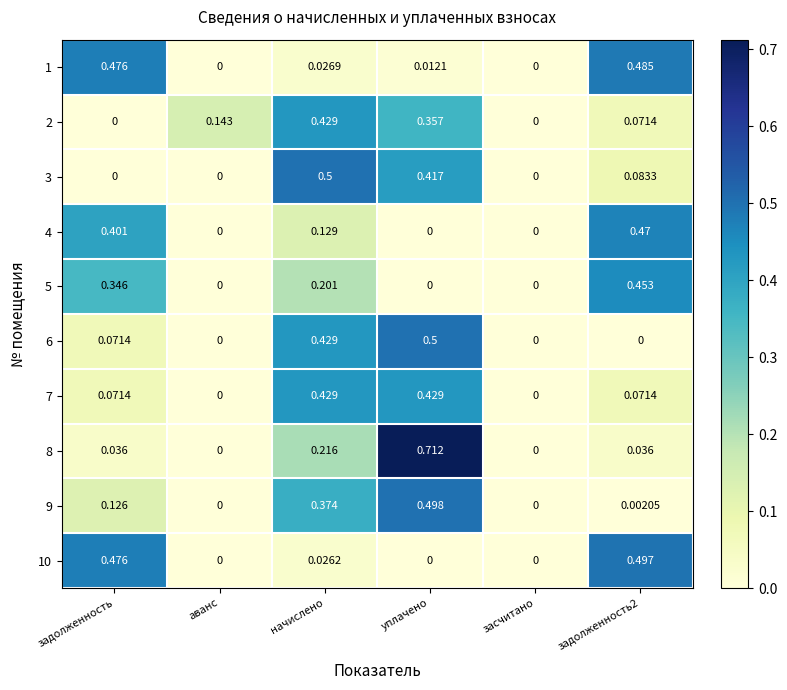

At which category is the sum across all series the highest?

уплачено